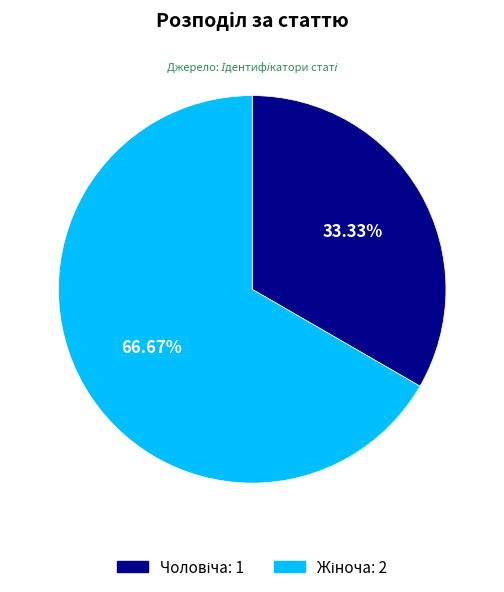

Which category has the biggest portion of the pie?

Жіноча